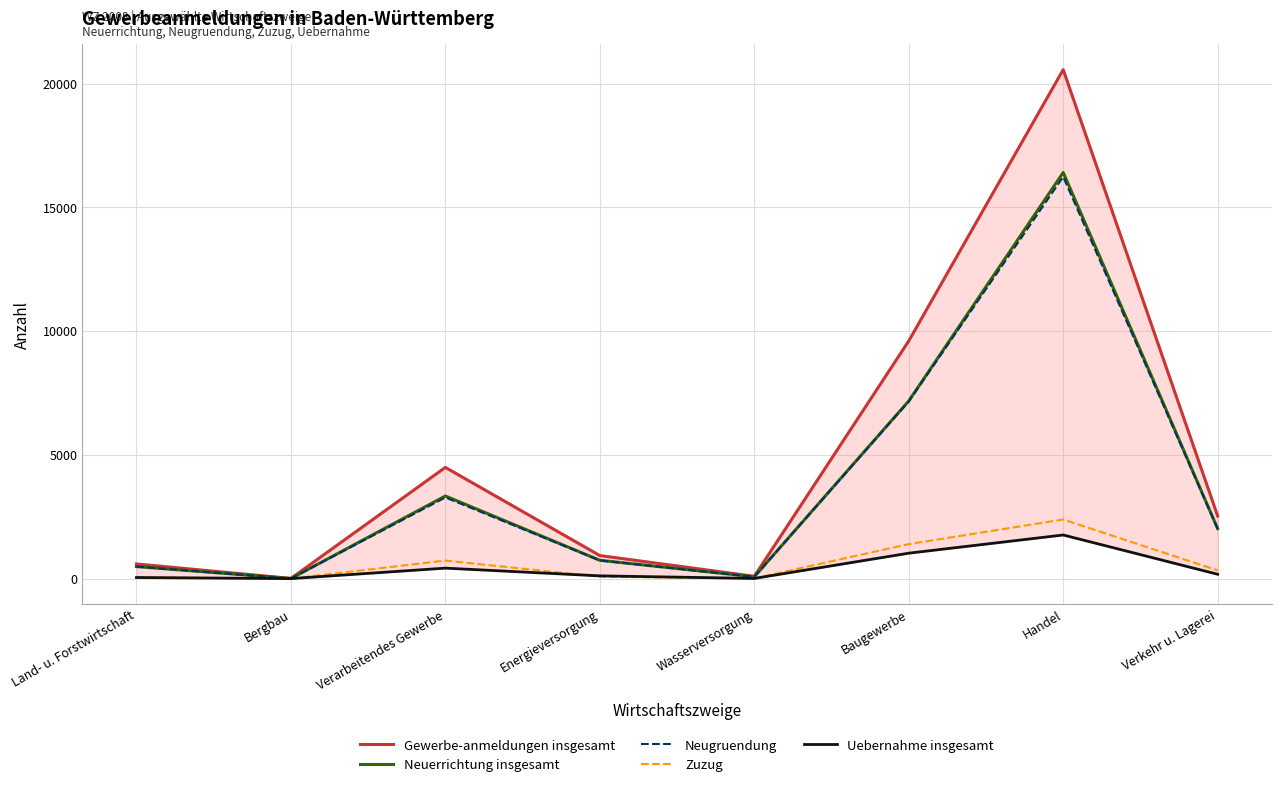

What are all the series names shown in the legend?

Gewerbe-anmeldungen insgesamt, Neuerrichtung insgesamt, Neugruendung, Zuzug, Uebernahme insgesamt